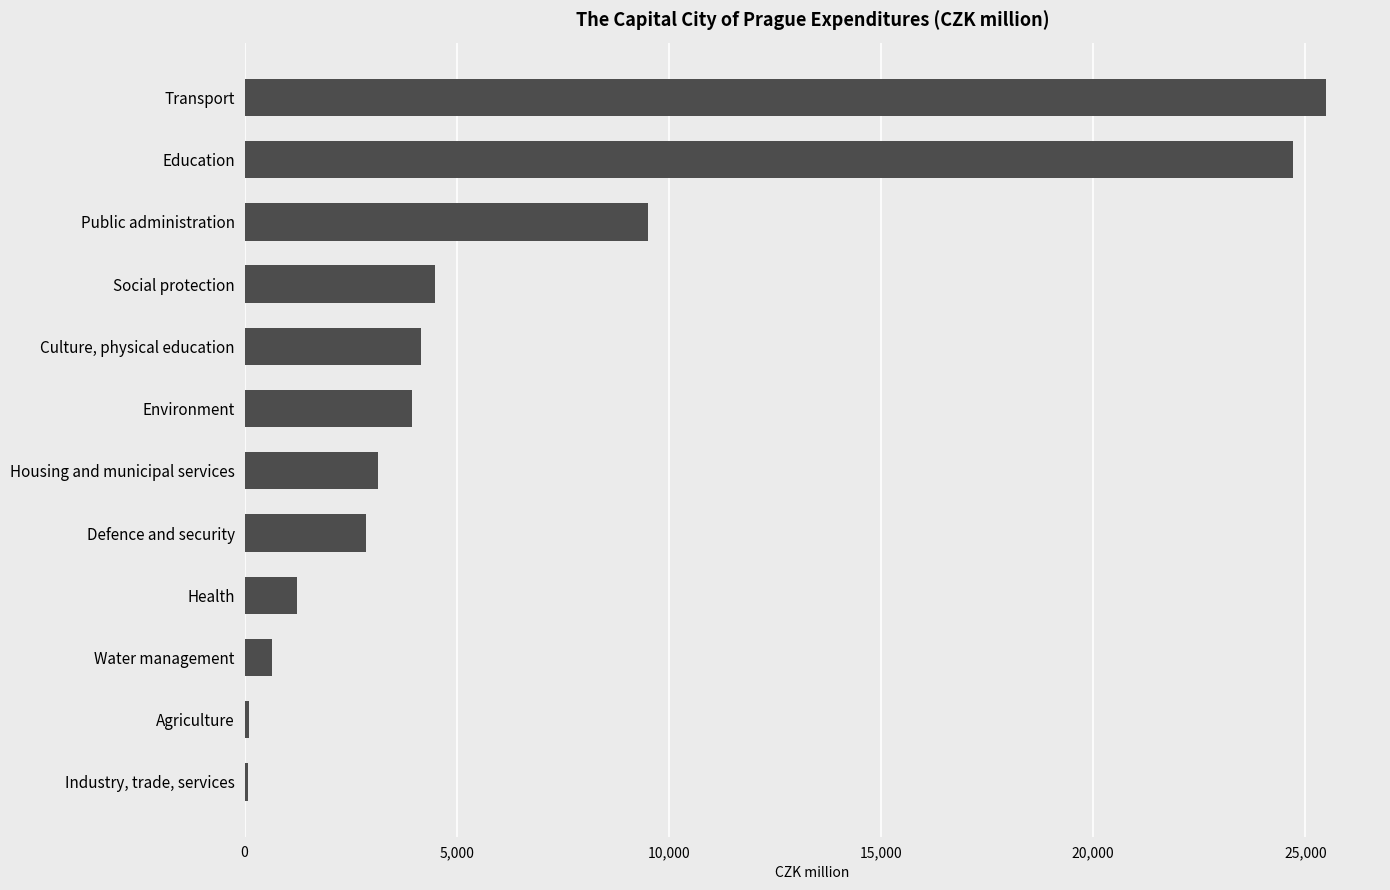

The chart shows a value of 14648.9 at Transport. True or false?

False